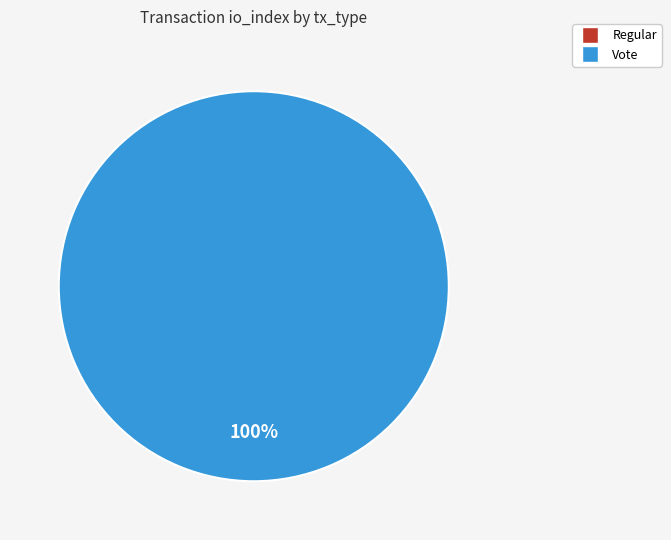

Which has a higher value, Vote or Regular?

Vote